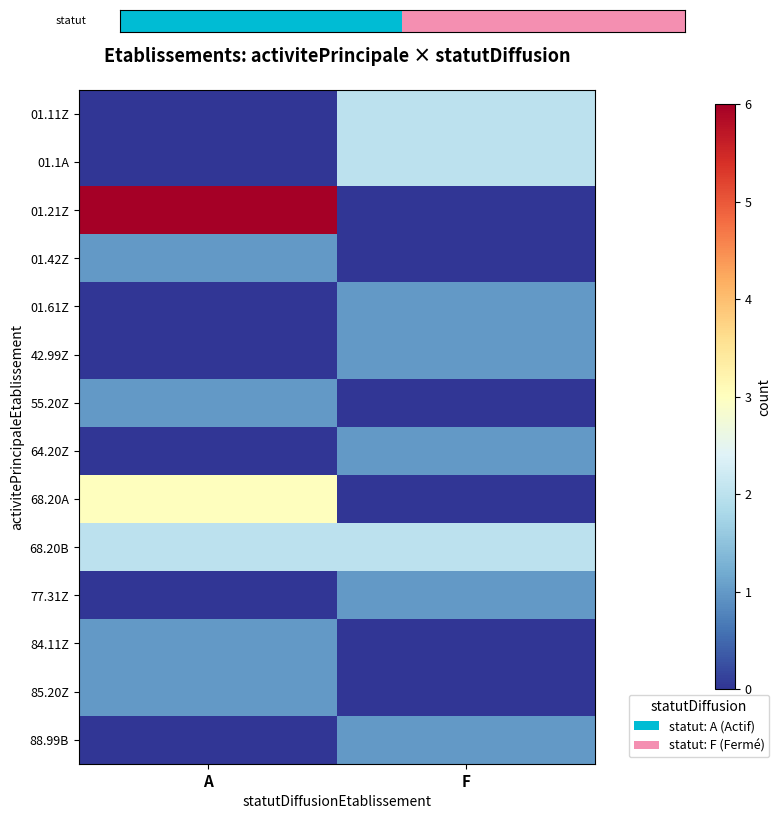

At which category does the chart reach its minimum across all series?

A